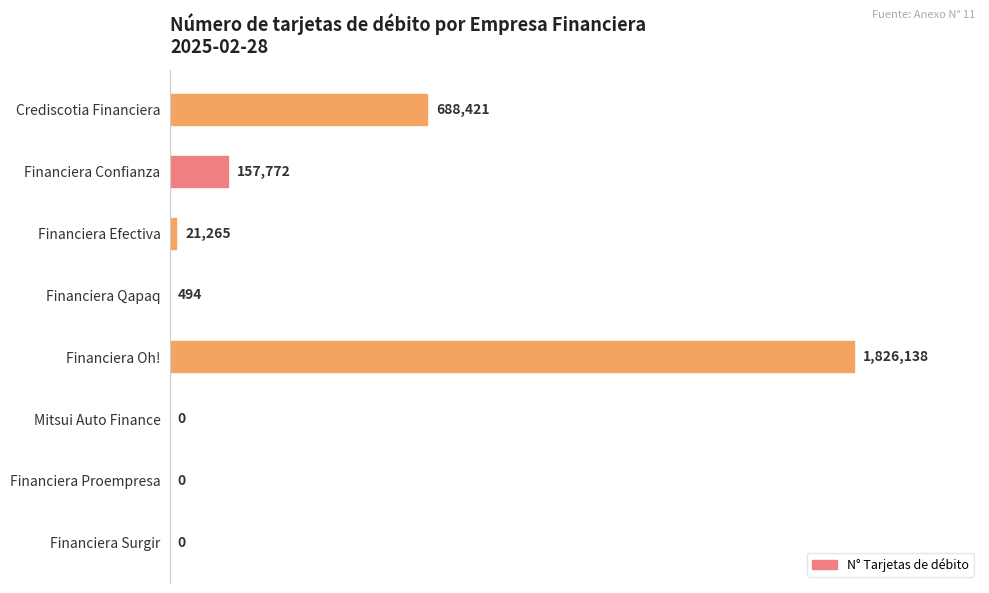

What is the difference between the maximum and minimum values?

1826138